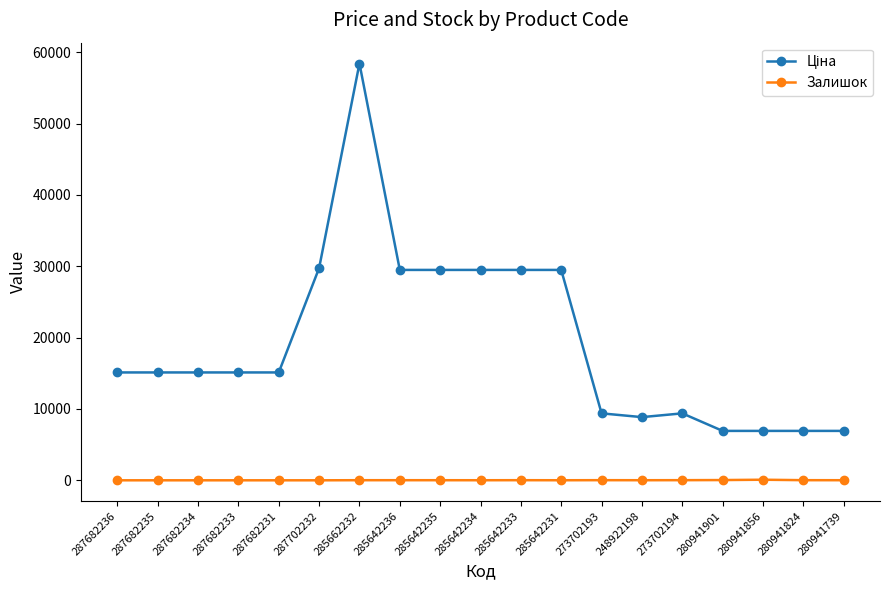

What is the greatest value displayed?

58426.5